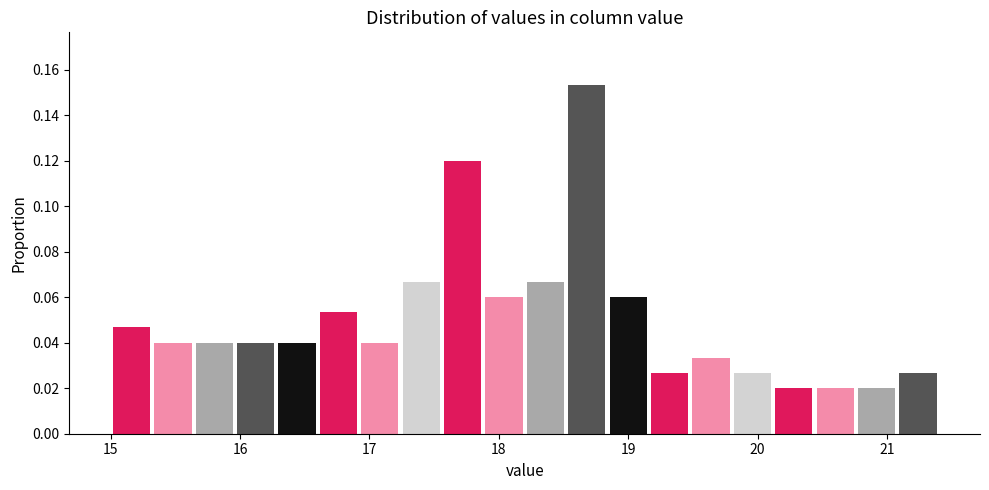

Read against the x-axis, roughly where is the centre of the tallest bar?

18.7